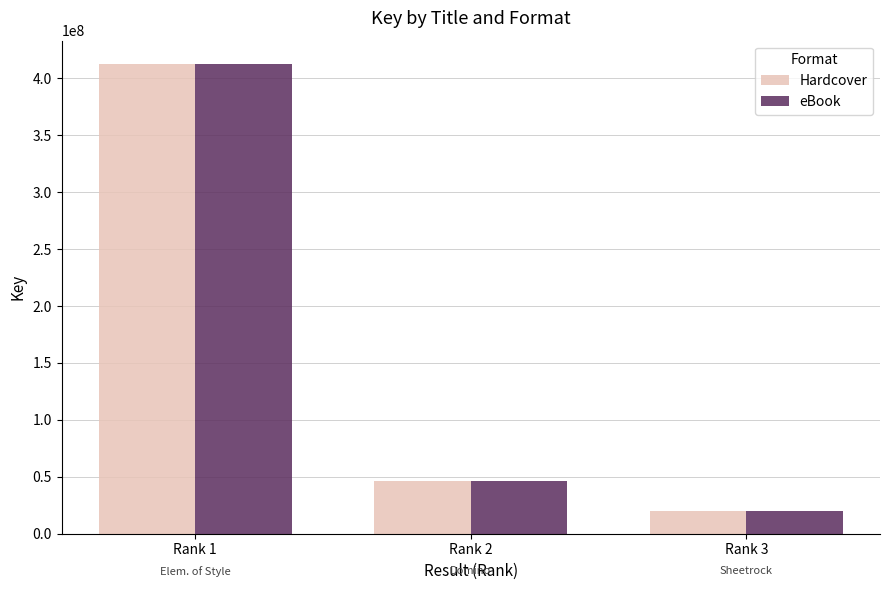

True or false: Hardcover has a value of 125734517 at Rank 1.

False